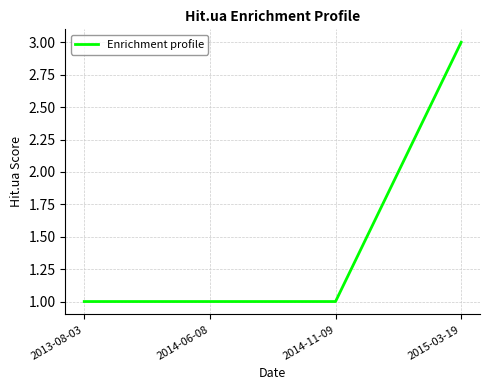

The value at 2013-08-03 is 1. True or false?

True